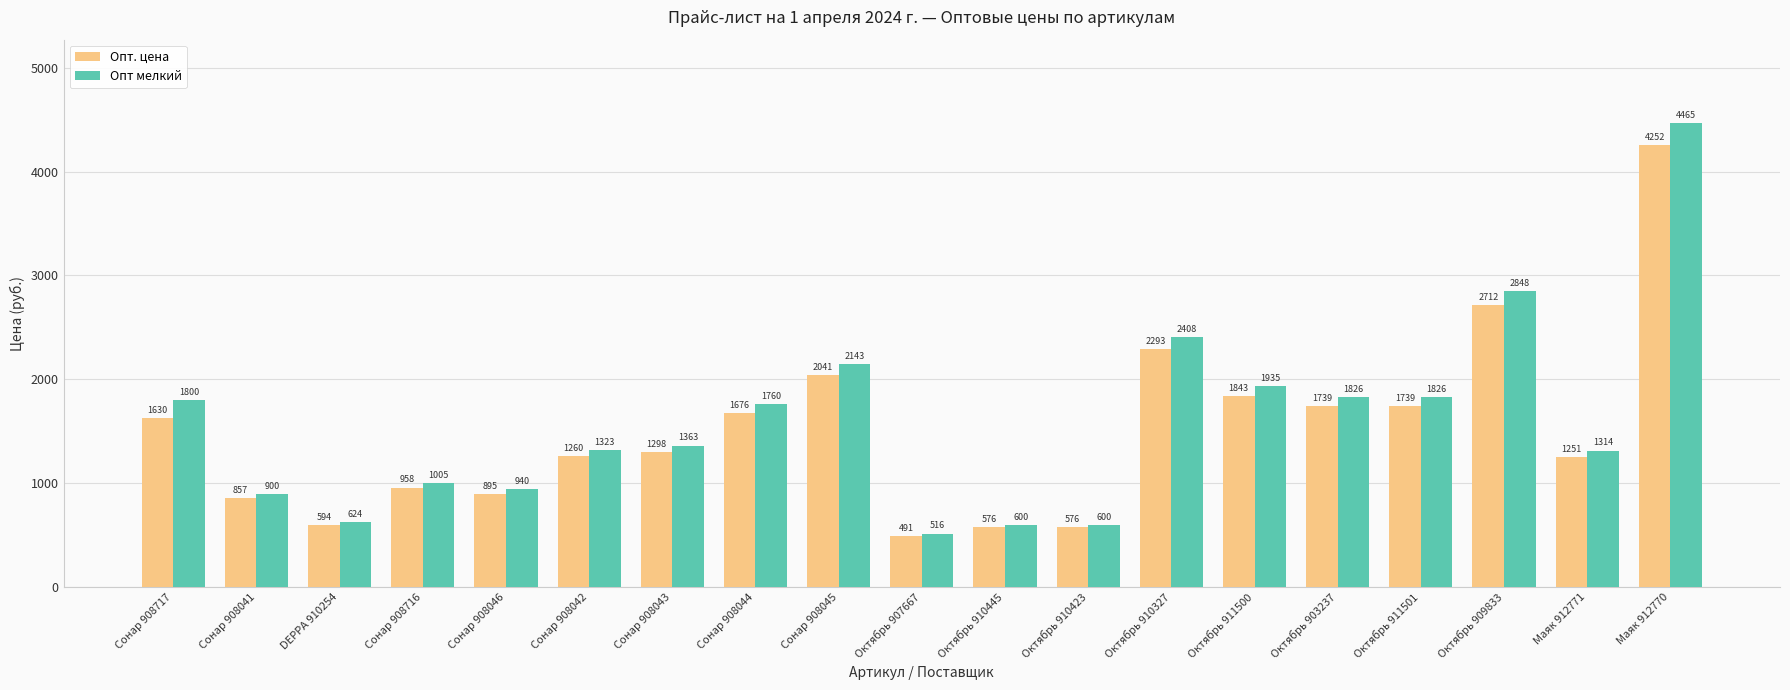

What is the average value of the Опт. цена series?

1510